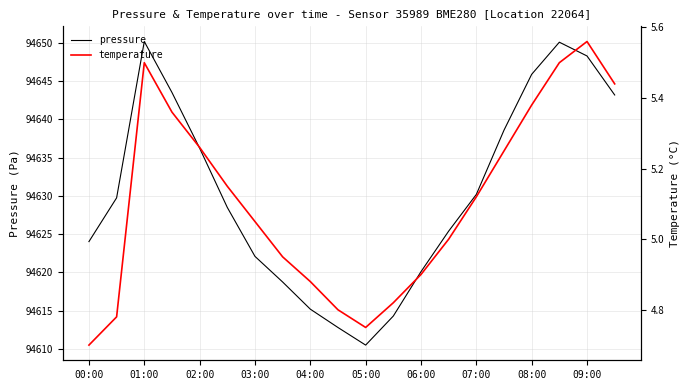

Which series has the widest spread of values?

pressure